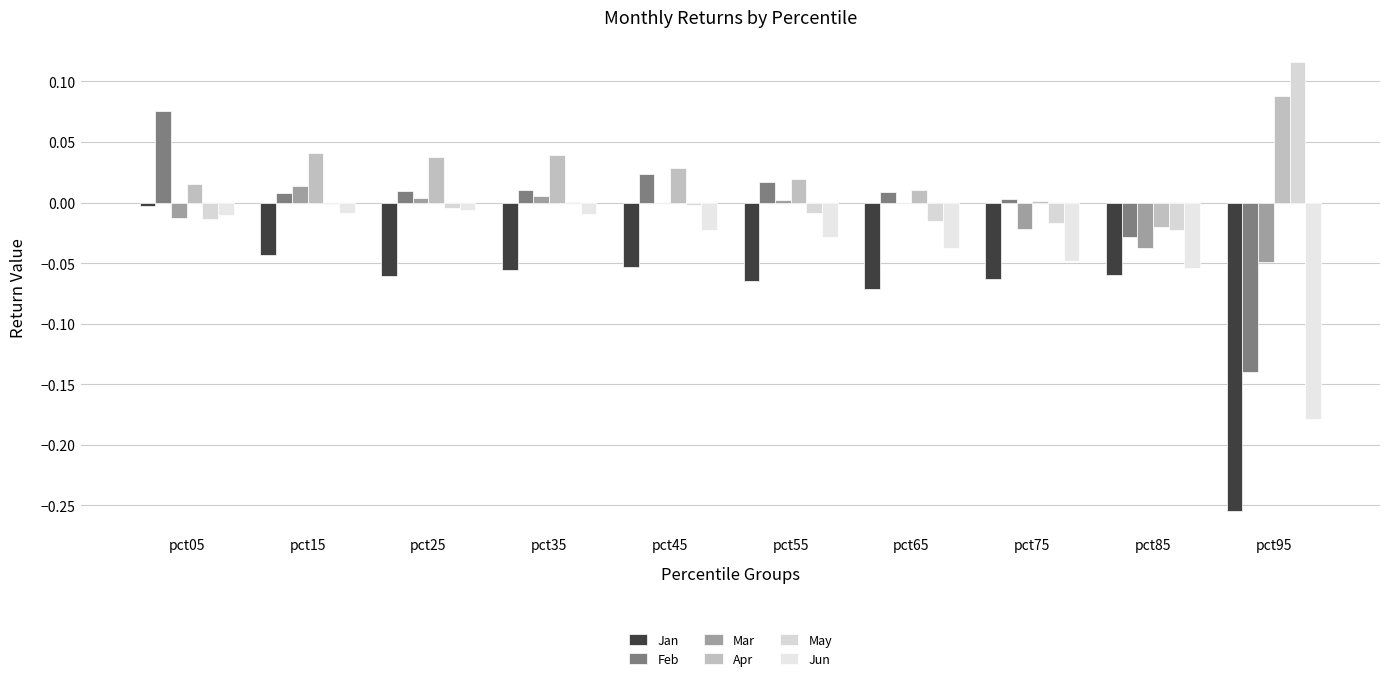

Reading left to right, extract all data points from this chart.

Jan: pct05=-0.0	pct15=-0.0	pct25=-0.1	pct35=-0.1	pct45=-0.1	pct55=-0.1	pct65=-0.1	pct75=-0.1	pct85=-0.1	pct95=-0.3
Feb: pct05=0.1	pct15=0.0	pct25=0.0	pct35=0.0	pct45=0.0	pct55=0.0	pct65=0.0	pct75=0.0	pct85=-0.0	pct95=-0.1
Mar: pct05=-0.0	pct15=0.0	pct25=0.0	pct35=0.0	pct45=-0.0	pct55=0.0	pct65=-0.0	pct75=-0.0	pct85=-0.0	pct95=-0.0
Apr: pct05=0.0	pct15=0.0	pct25=0.0	pct35=0.0	pct45=0.0	pct55=0.0	pct65=0.0	pct75=0.0	pct85=-0.0	pct95=0.1
May: pct05=-0.0	pct15=-0.0	pct25=-0.0	pct35=0.0	pct45=-0.0	pct55=-0.0	pct65=-0.0	pct75=-0.0	pct85=-0.0	pct95=0.1
Jun: pct05=-0.0	pct15=-0.0	pct25=-0.0	pct35=-0.0	pct45=-0.0	pct55=-0.0	pct65=-0.0	pct75=-0.0	pct85=-0.1	pct95=-0.2